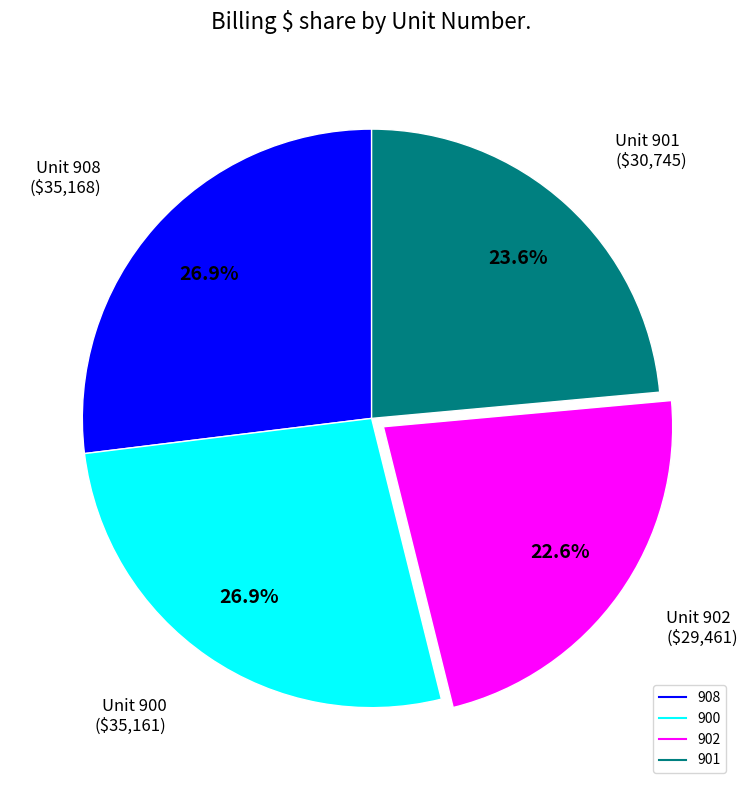

To the nearest percent, what percentage of the pie is 900?

27%